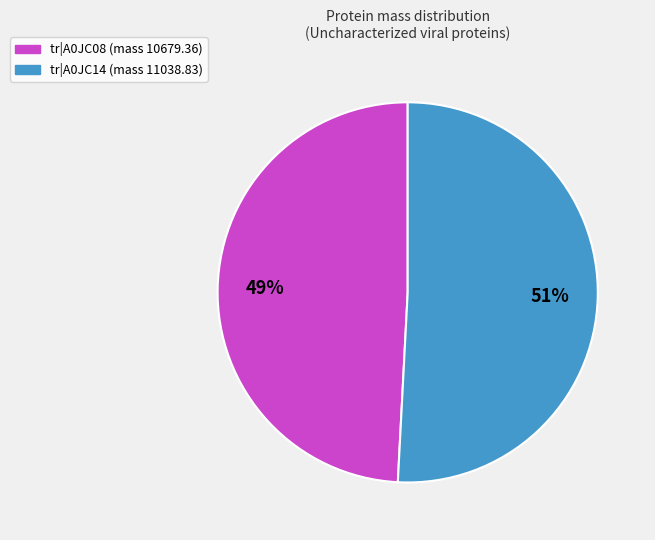

To the nearest percent, what percentage of the pie is tr|A0JC08 (mass 10679.36)?

49%